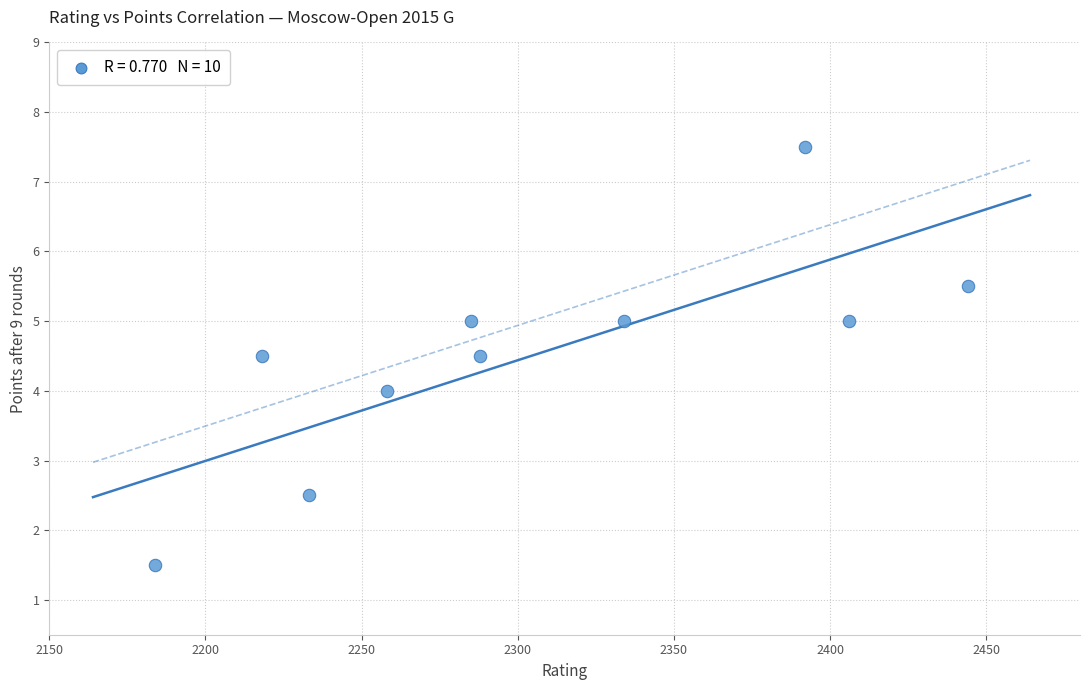

What is the range of Y values (max minus min)?

6.0